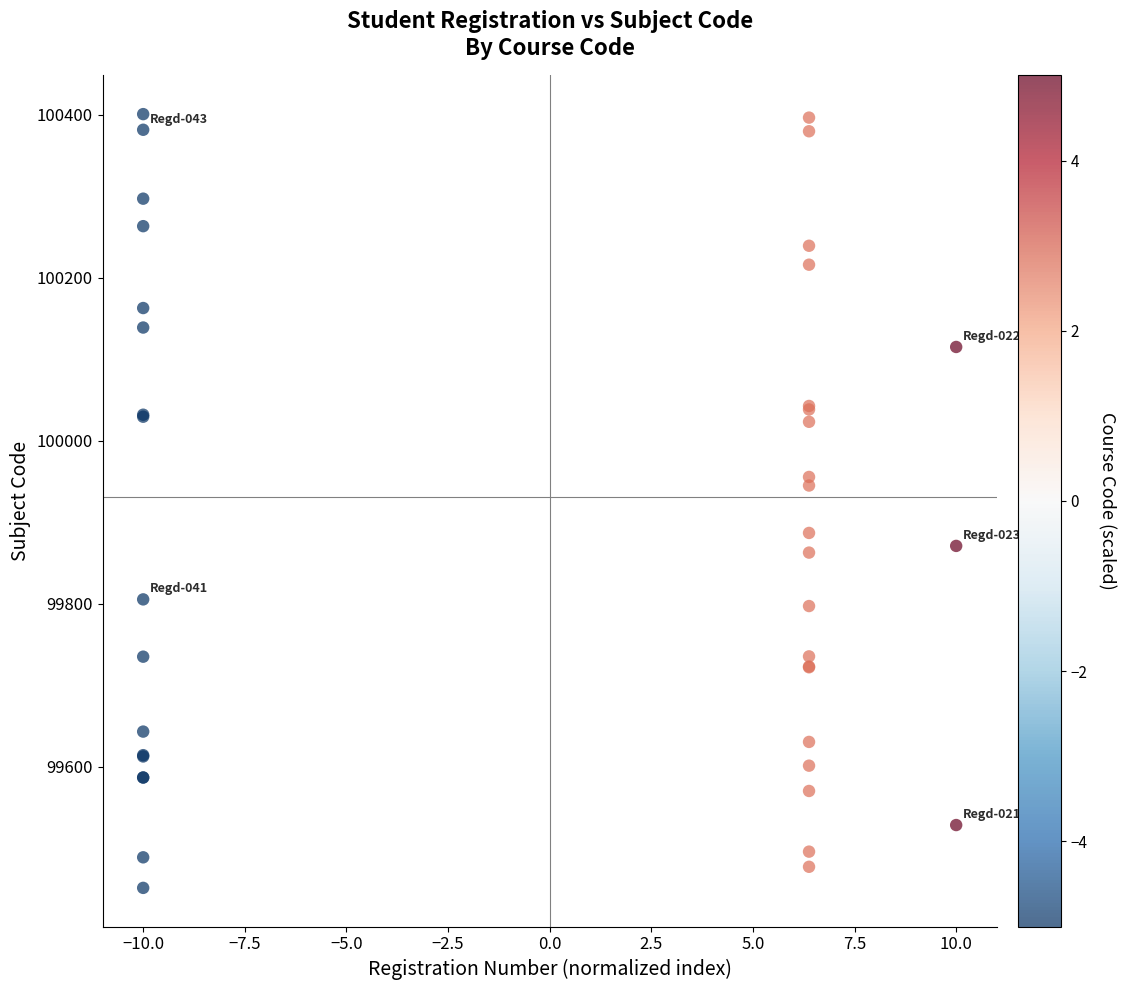

What Y value in the scatter plot is closest to 99926?

99945.2